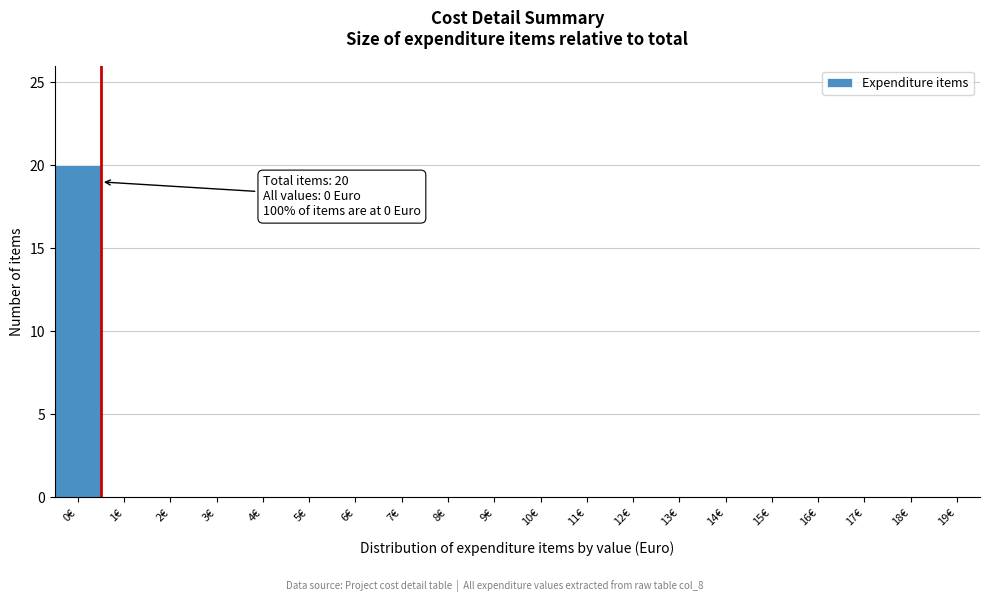

Over which range of the x-axis is the bar tallest?

-0.5 to 0.5